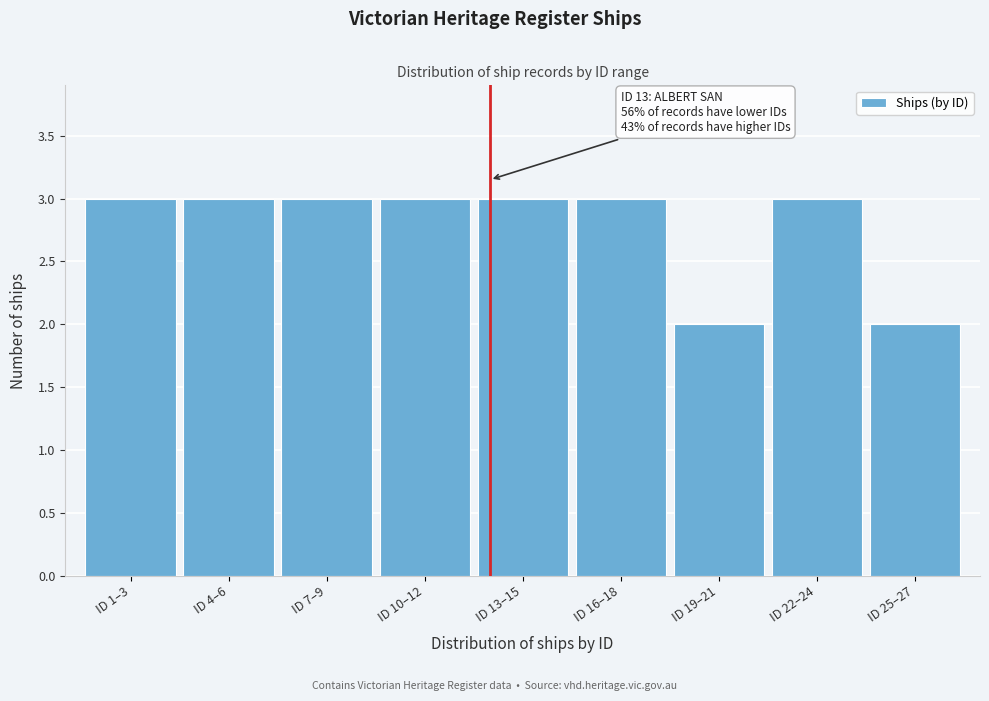

Reading left to right, list all the values displayed in this chart.

ID 1–3=3	ID 4–6=3	ID 7–9=3	ID 10–12=3	ID 13–15=3	ID 16–18=3	ID 19–21=2	ID 22–24=3	ID 25–27=2